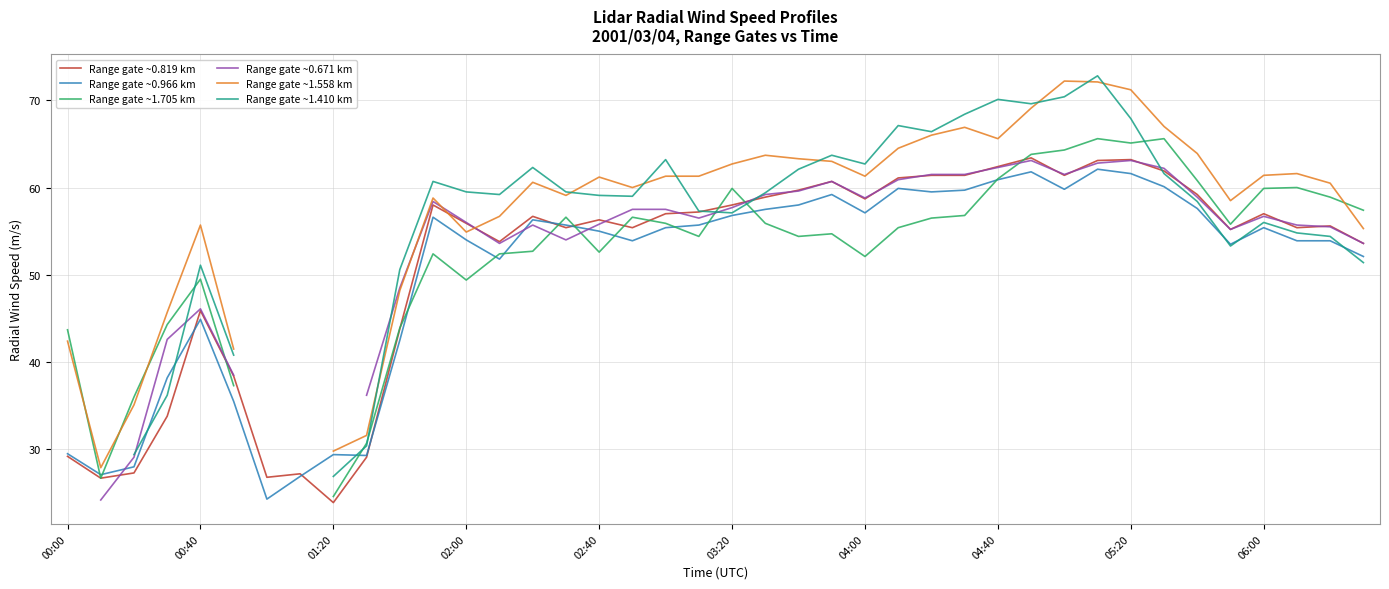

True or false: Range gate ~0.819 km and Range gate ~1.558 km cross at least once.

True